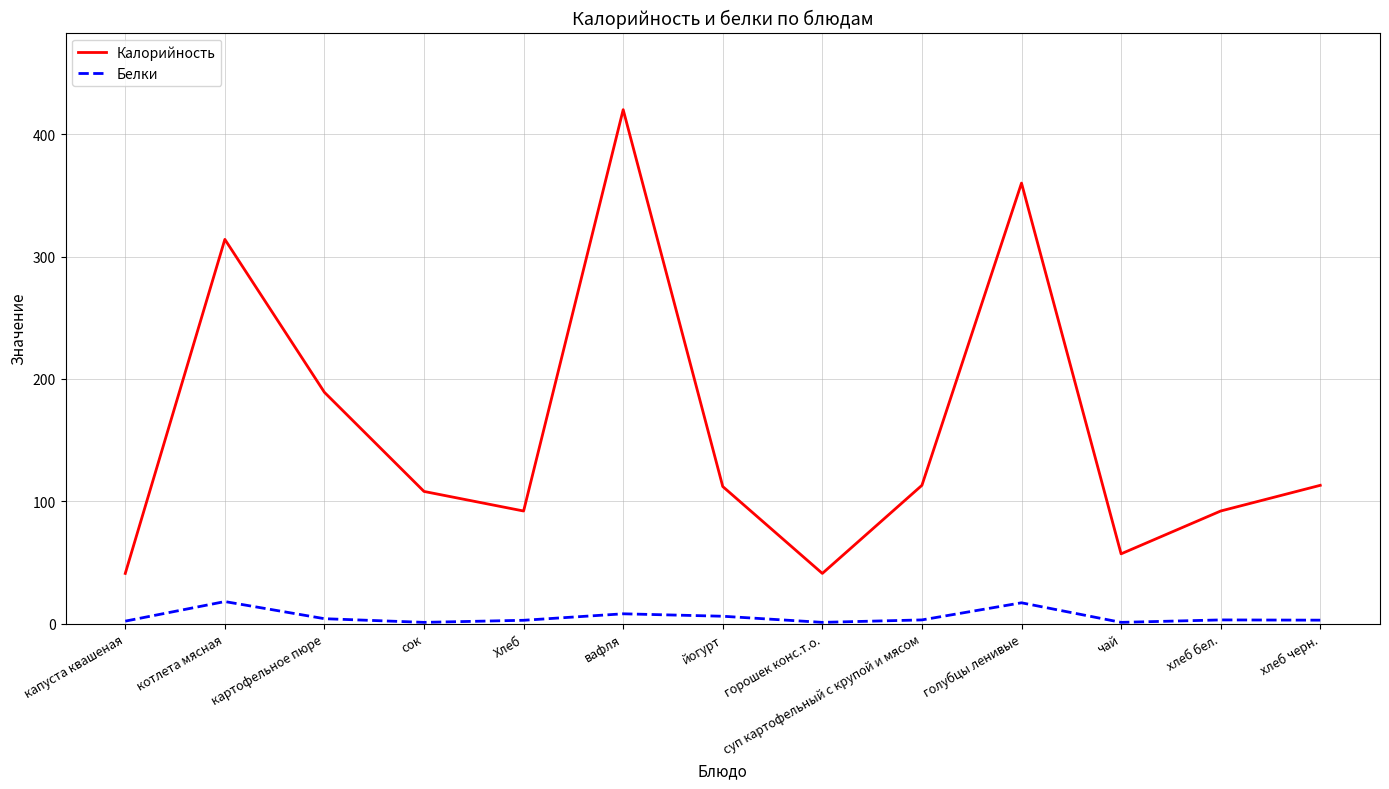

In Калорийность, how many points are higher than both neighbors (excluding endpoints)?

3